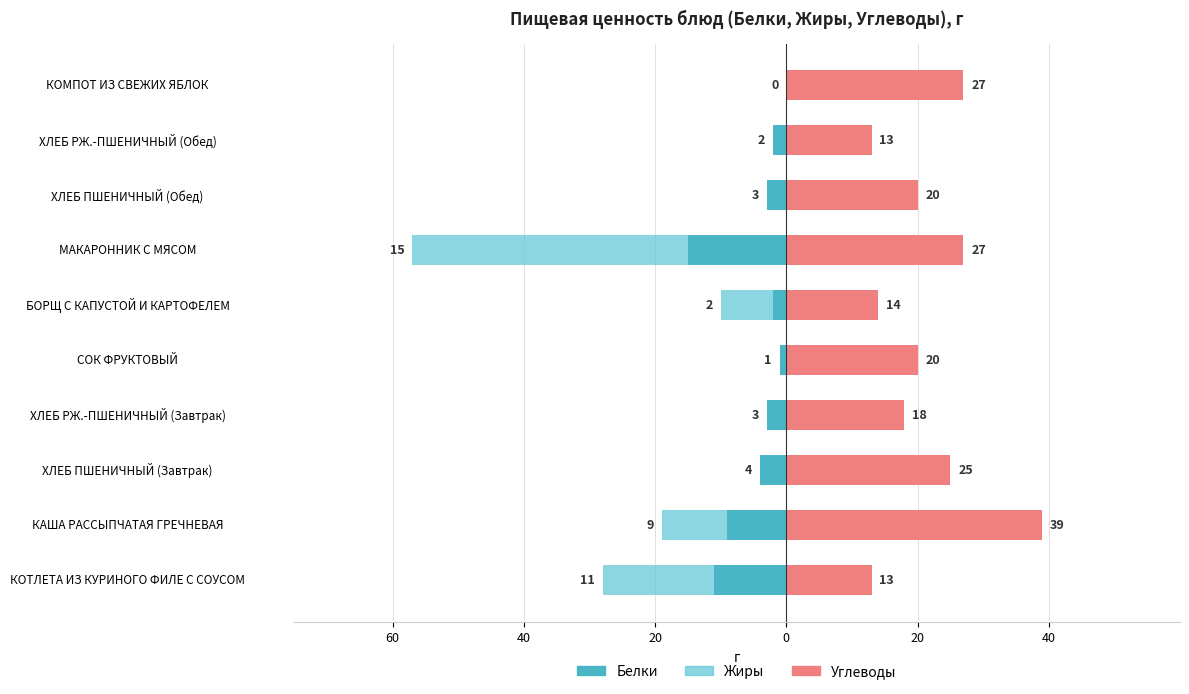

Reading left to right, transcribe all the data shown in this chart.

Белки: -11	-9	-4	-3	-1	-2	-15	-3	-2	0
Углеводы: 13	39	25	18	20	14	27	20	13	27
Жиры: -17	-10	0	0	0	-8	-42	0	0	0